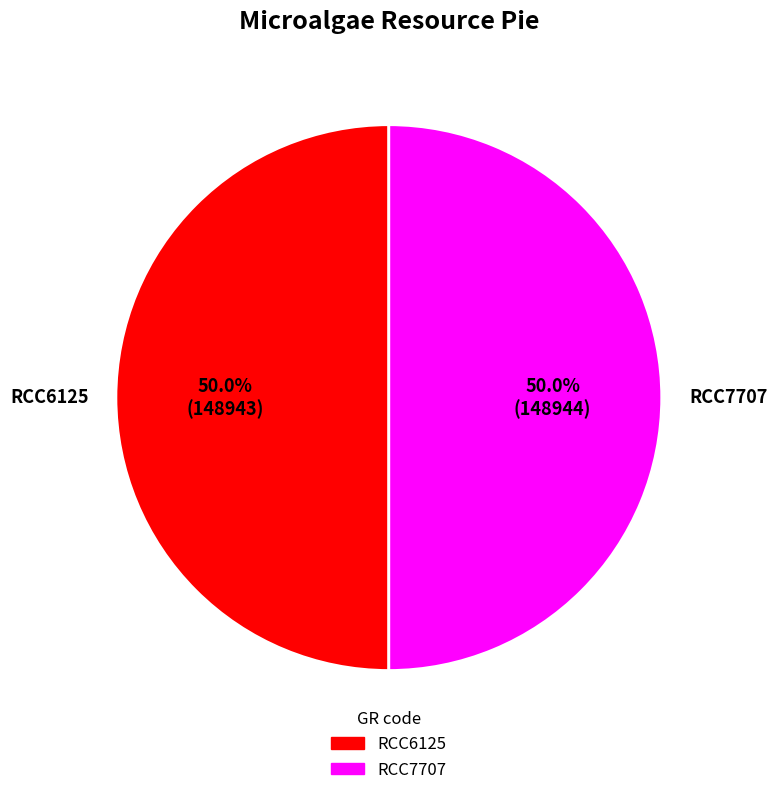

What is the ratio of the value at RCC7707 to the value at RCC6125?

1.0